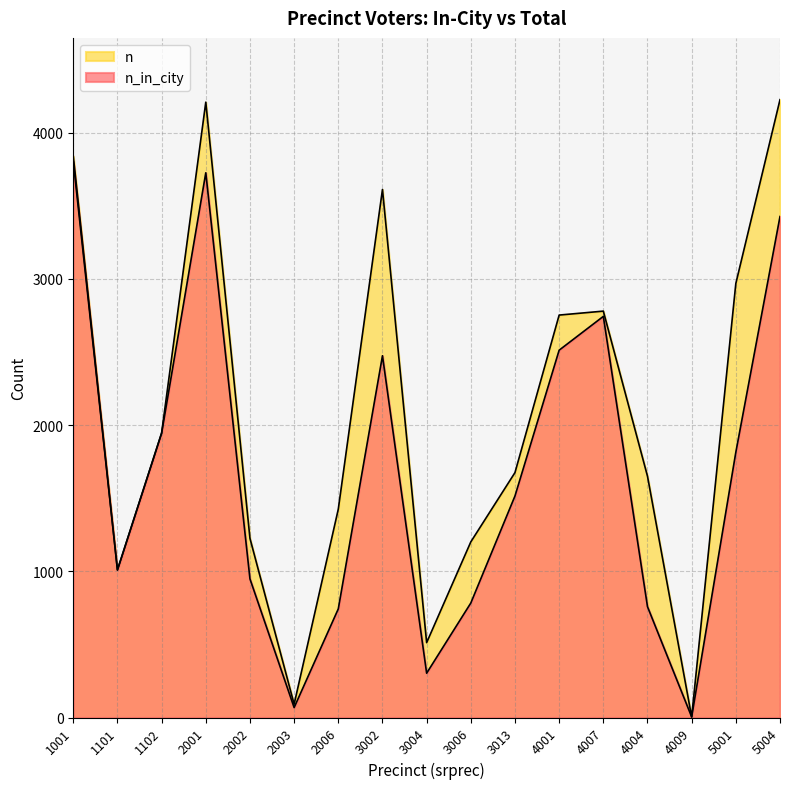

What is the difference between the highest and lowest values at 3002?

1137